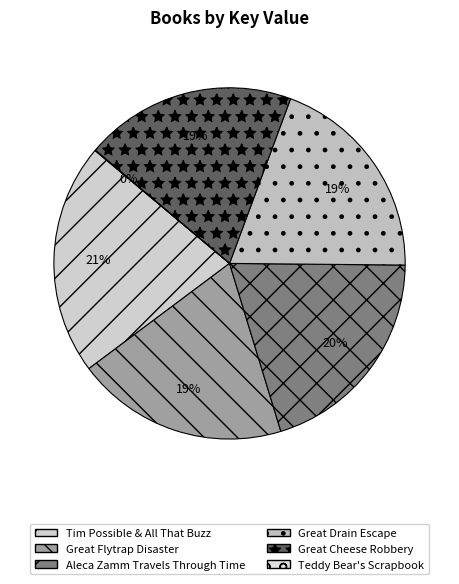

Is there a majority slice in this chart?

No